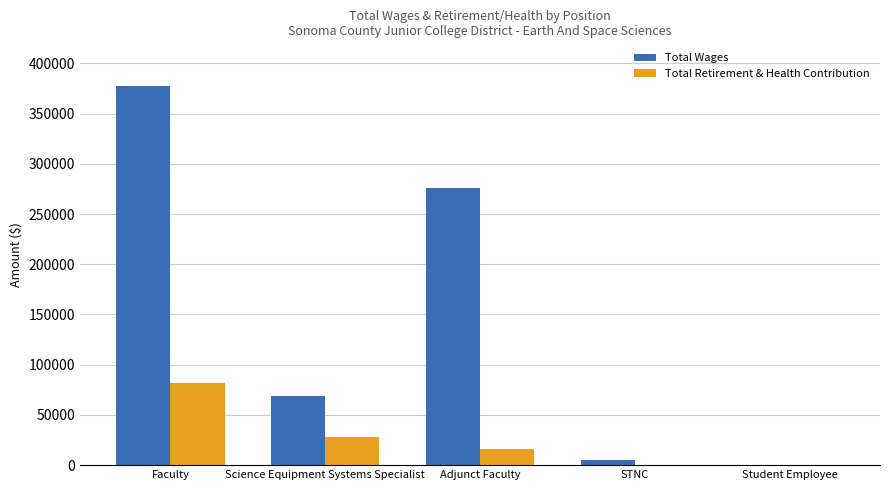

Are the bars grouped side by side (vs. stacked)?

Yes